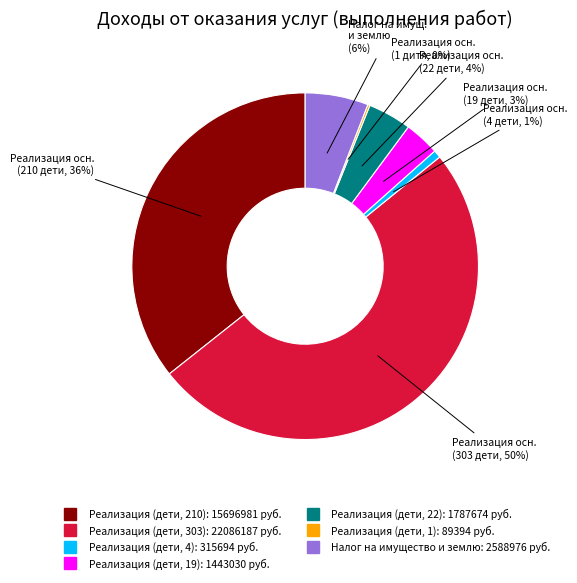

Between Налог на имущество и землю and Реализация (дети, 22), which is larger?

Налог на имущество и землю